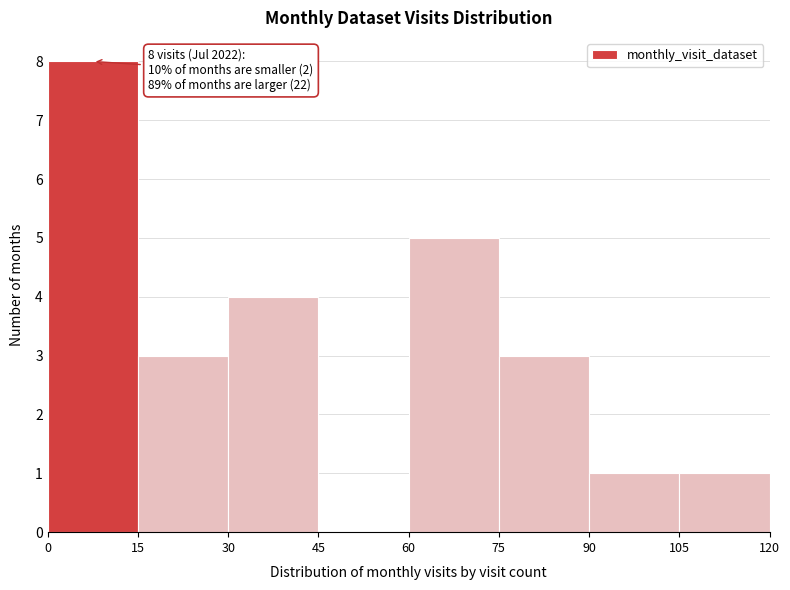

Over which range of the x-axis is the bar tallest?

0 to 15